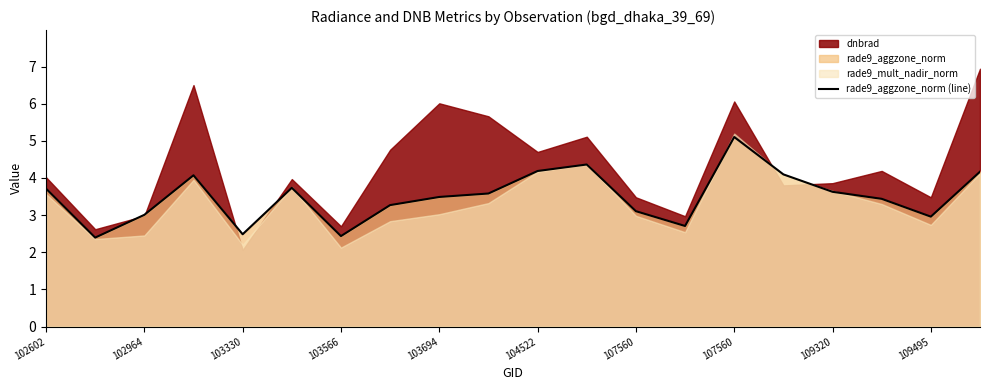

What is the change in value from 102964 to 16?

+1.2